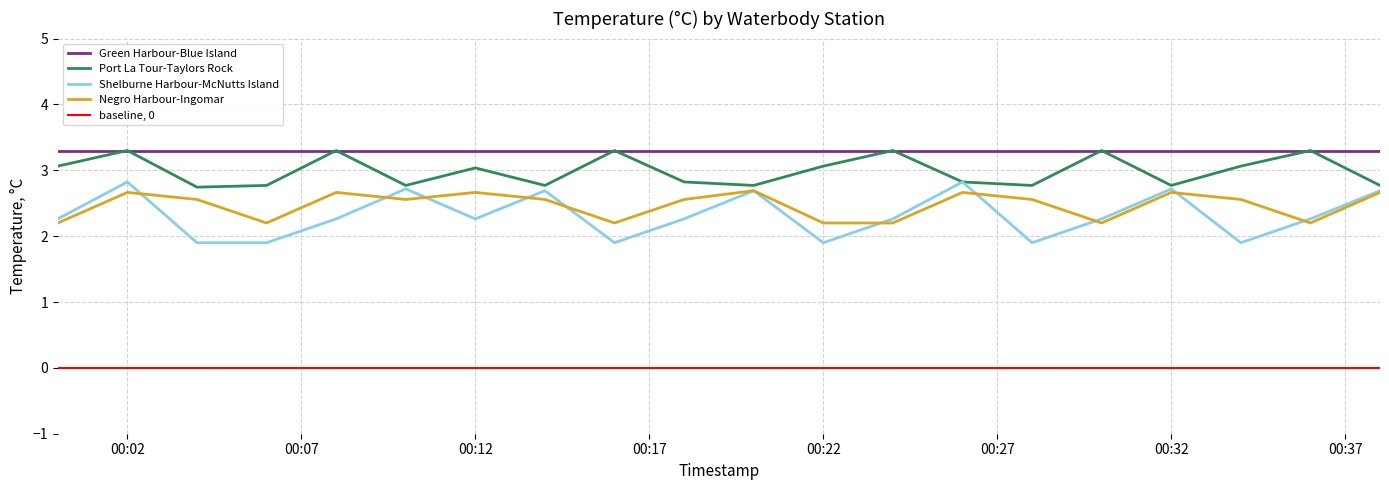

What is the maximum value for Green Harbour-Blue Island?

3.3